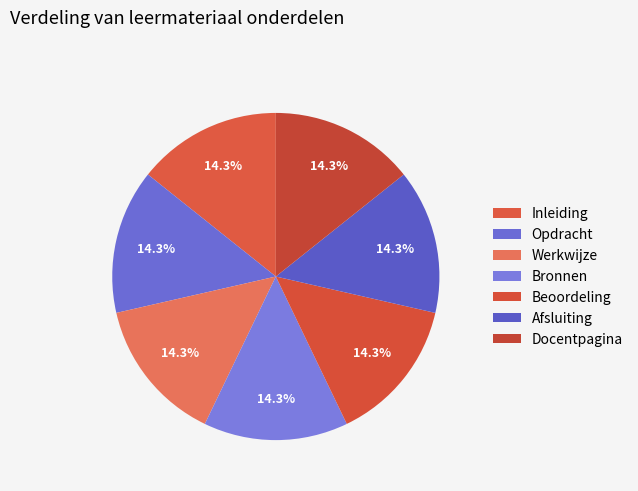

Does Werkwijze represent more than half of the total?

No